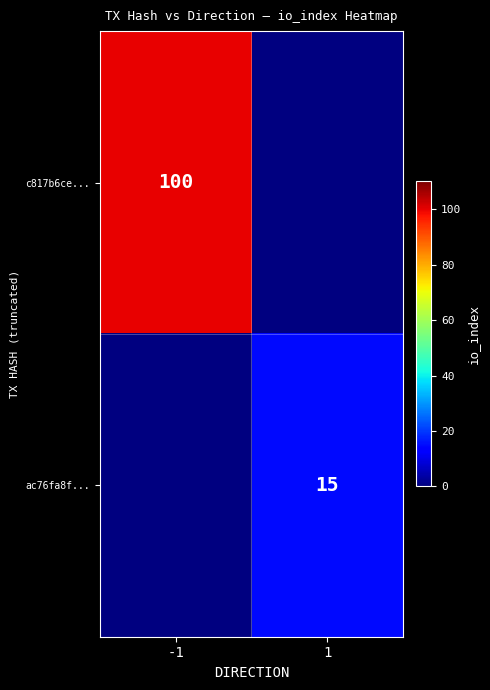

Is the value of c817b6ce... at -1 greater than the value of ac76fa8f... at 1?

Yes